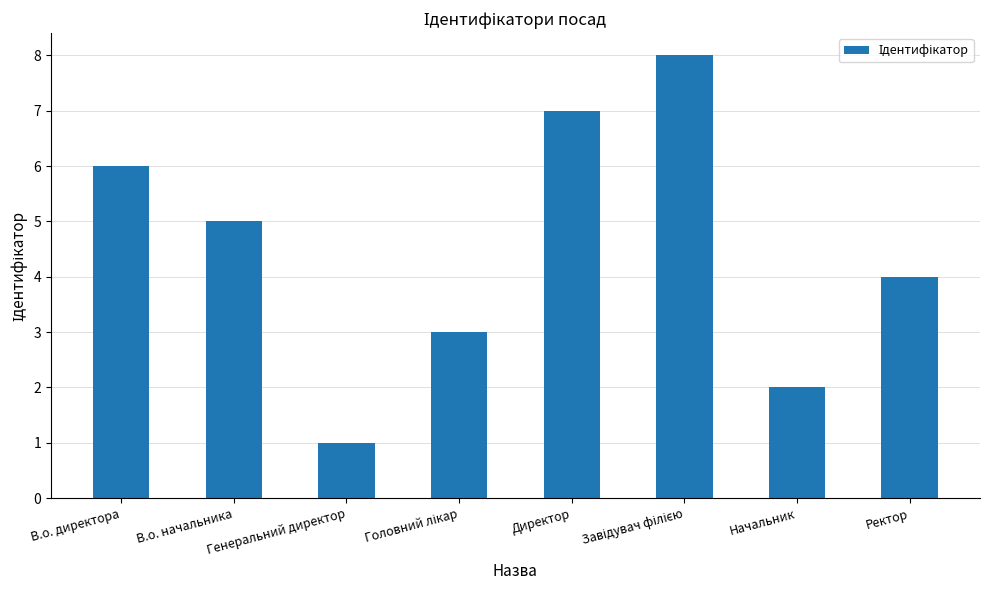

What is the greatest value displayed?

8